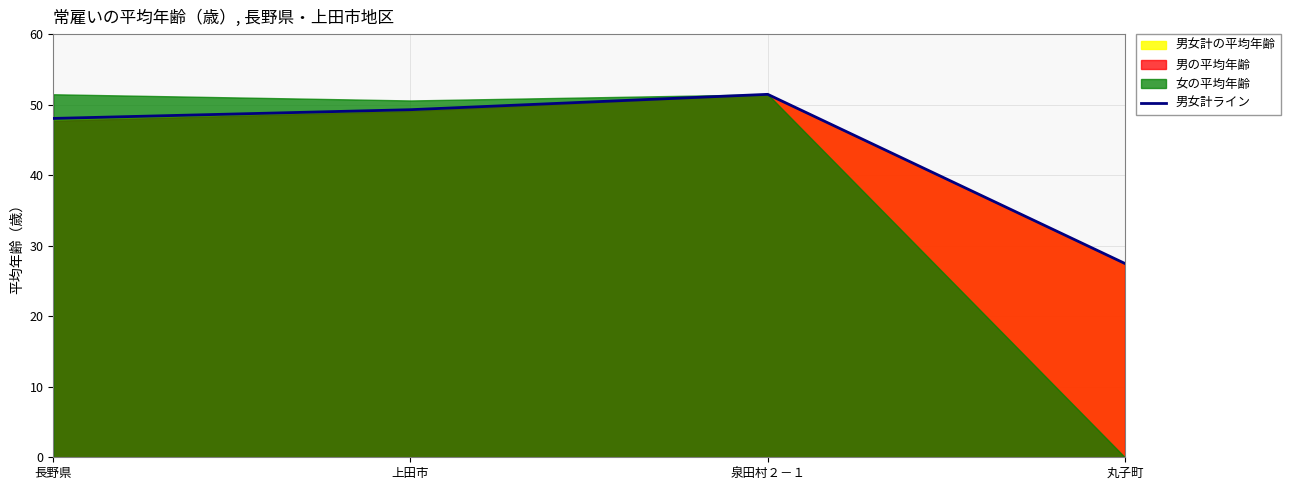

How many categories are shown in the chart?

4